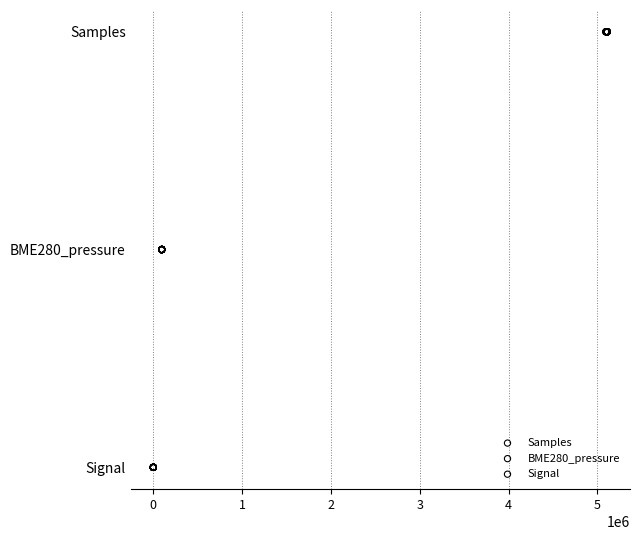

What are all the series names shown in the legend?

Samples, BME280_pressure, Signal